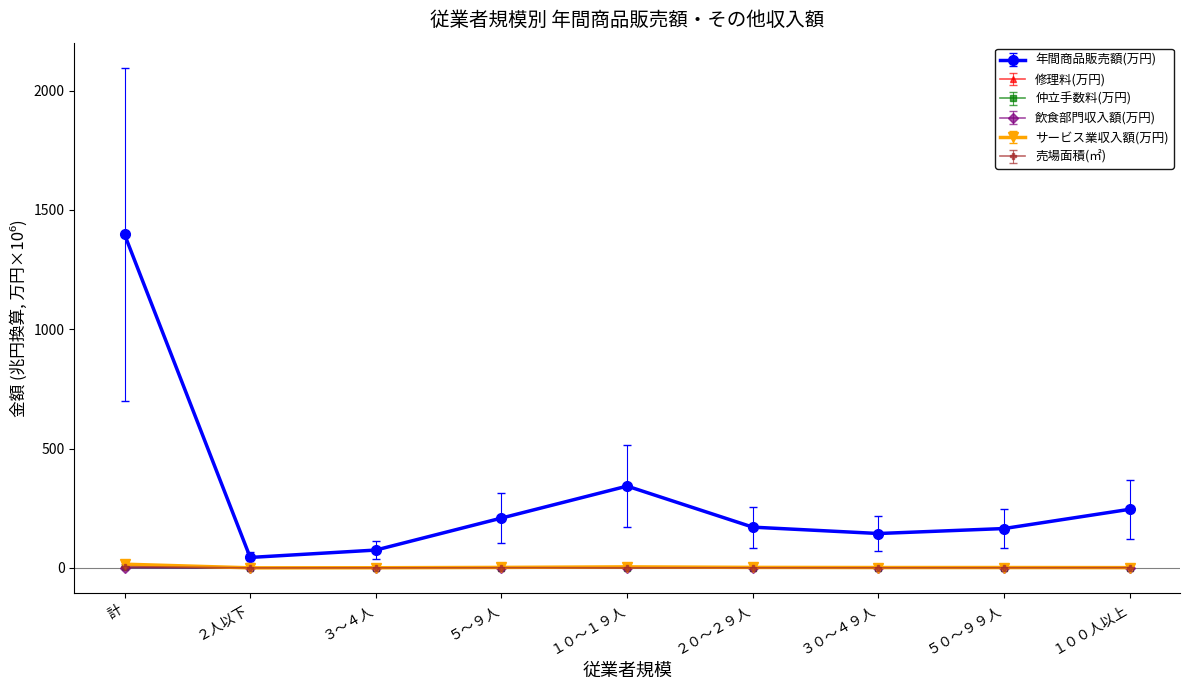

Which series has the largest total across all categories?

年間商品販売額(万円)